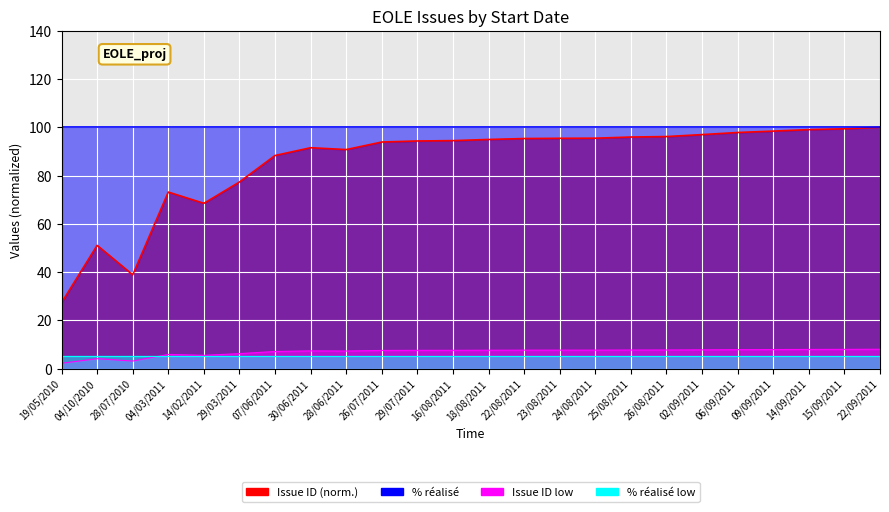

What is the label of the 5th point from the right?

06/09/2011